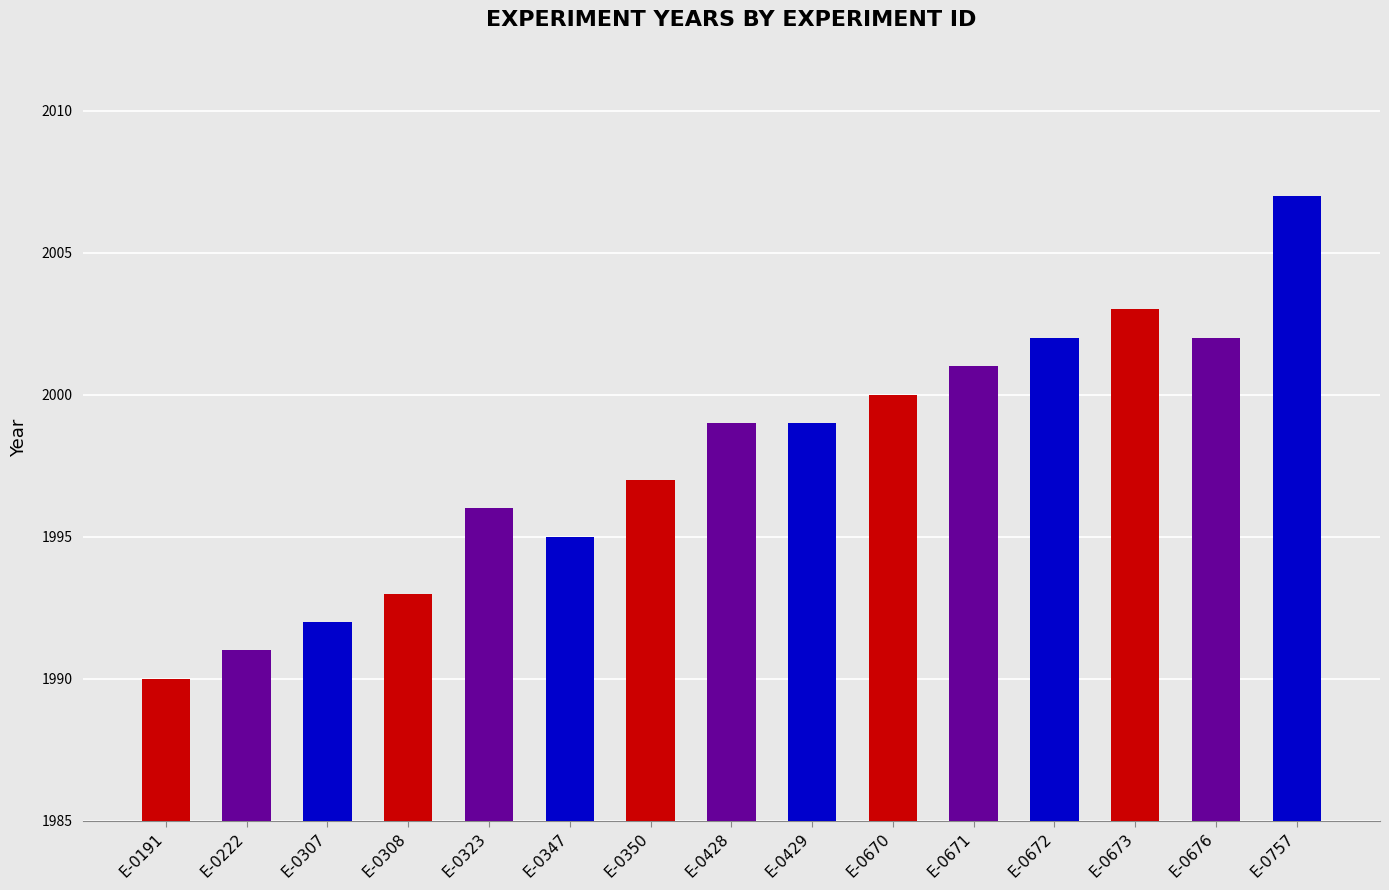

What is the change in value from E-0308 to E-0350?

+4